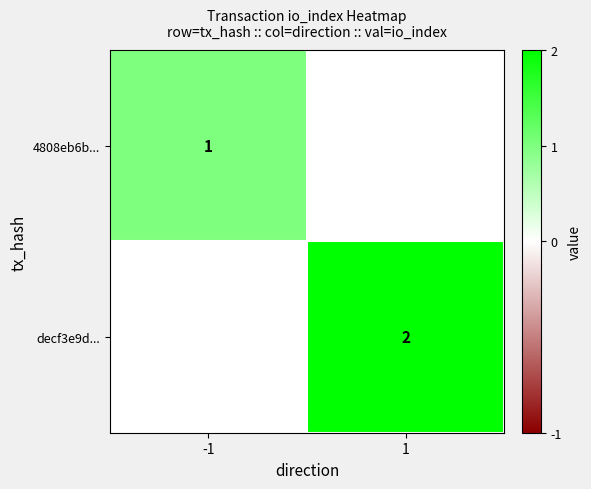

Is it true that 4808eb6b... equals 0 at -1?

False